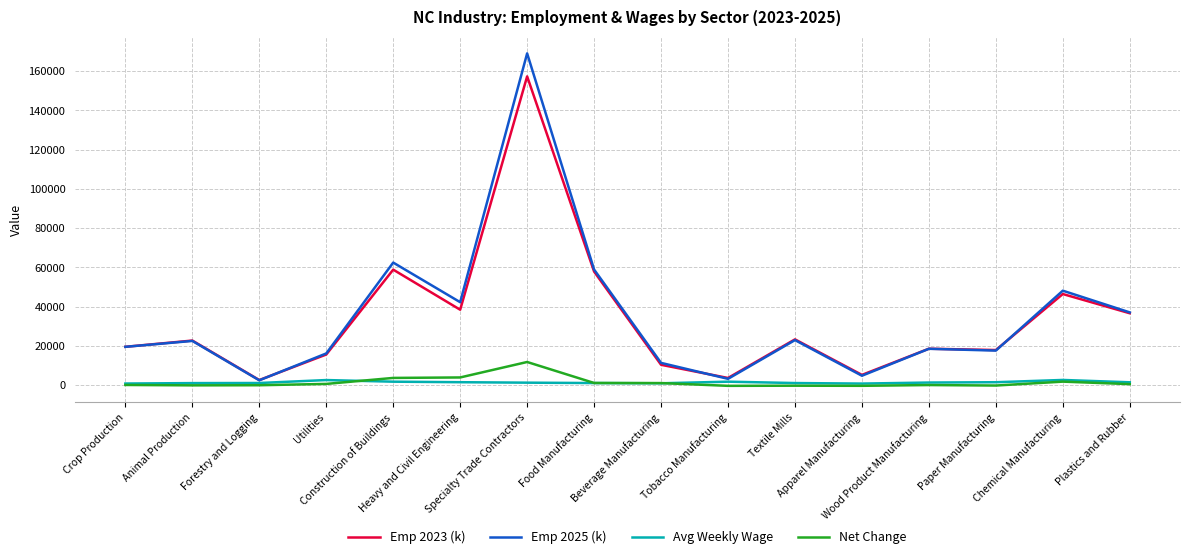

Which series has the widest spread of values?

Emp 2025 (k)